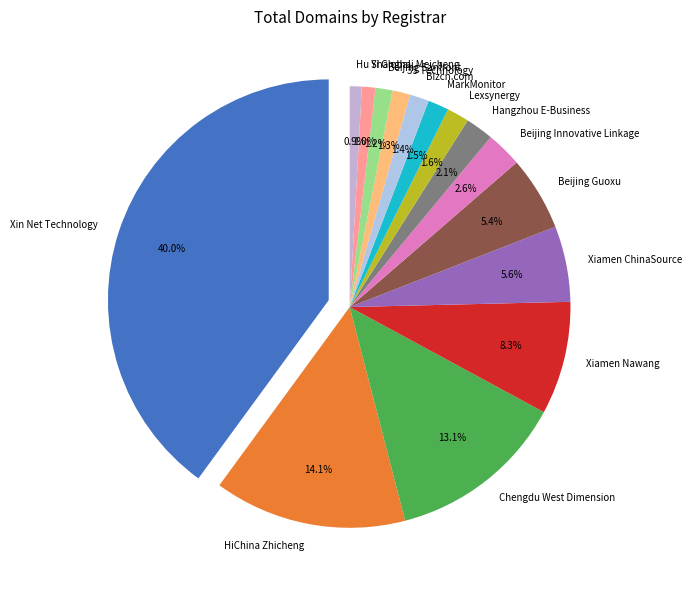

Is there any slice that represents more than half of the pie?

No